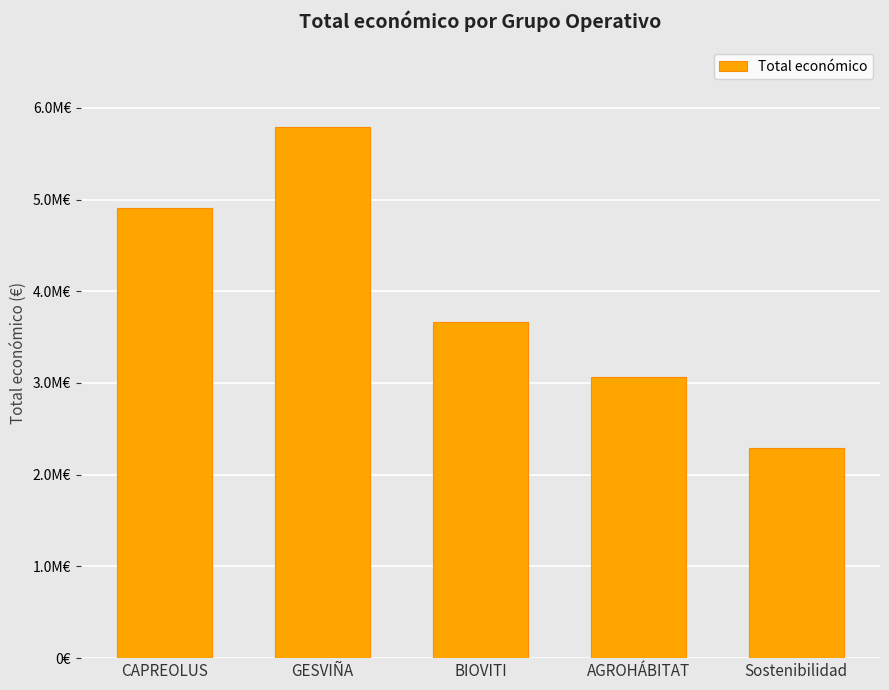

Are the bars horizontal?

No